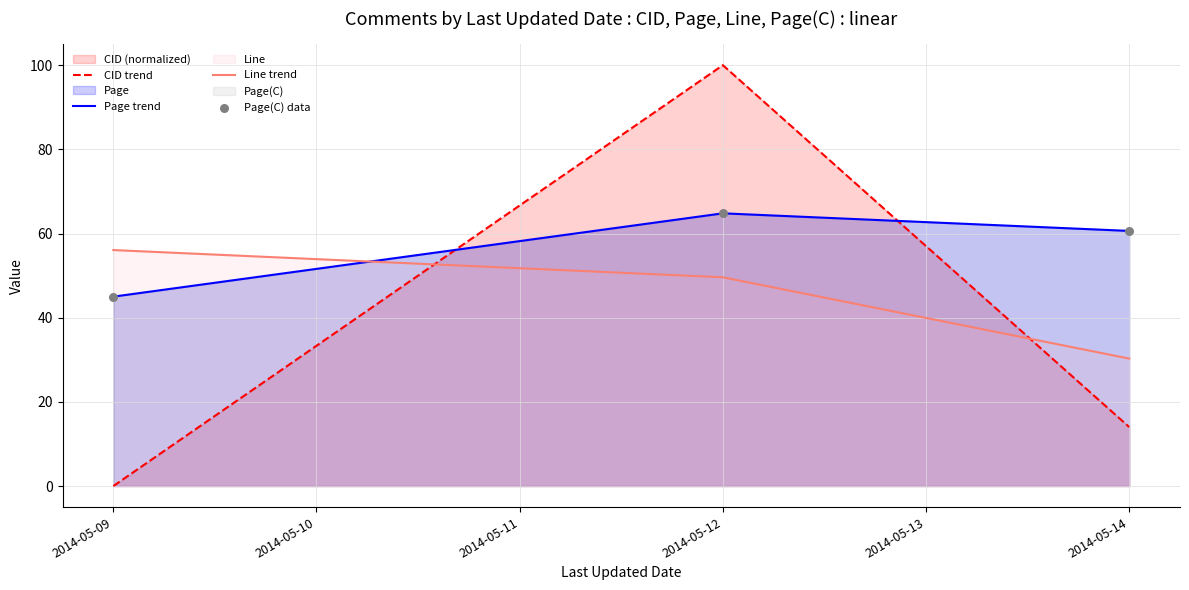

What is the difference between the highest and lowest values at 2014-05-09?

56.1